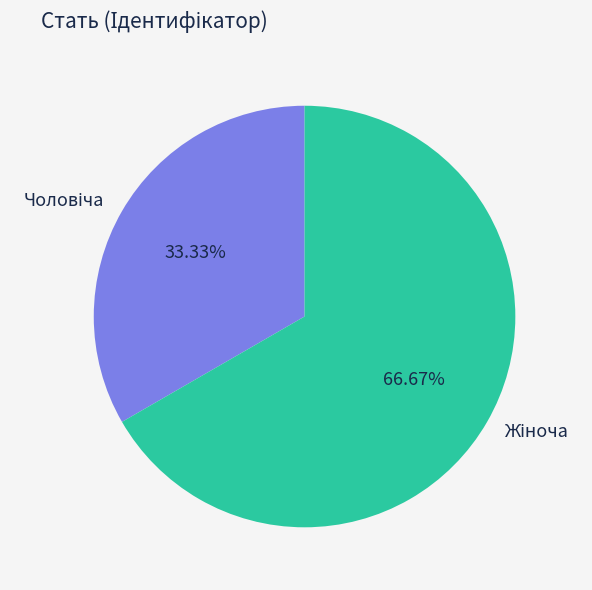

Does any single category account for the majority?

Yes